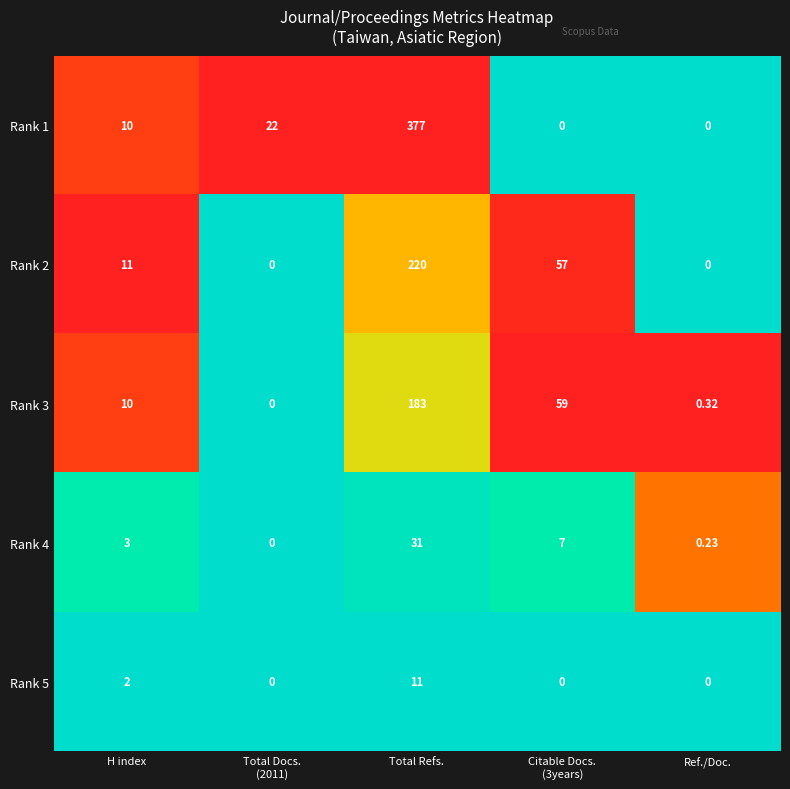

At which label does Rank 1 reach its peak?

Total Refs.